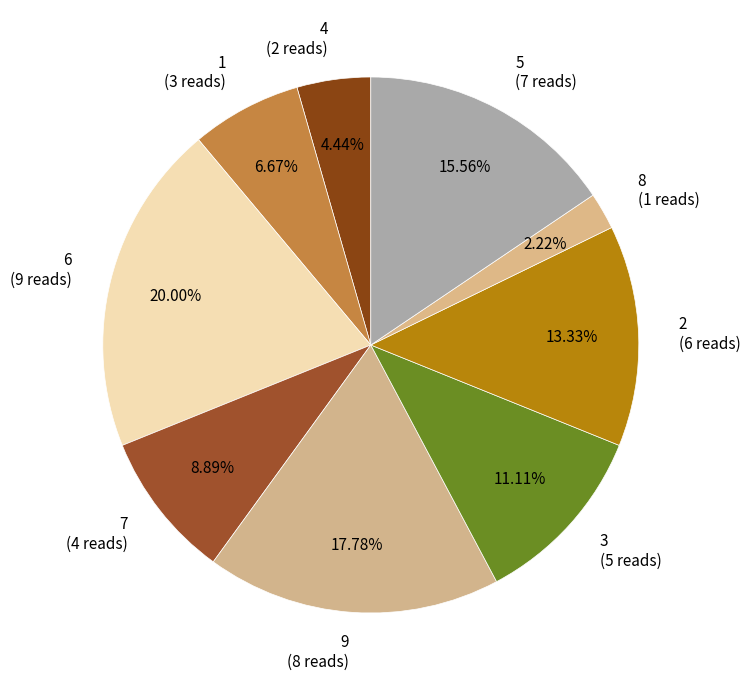

Do 7 and 4 together represent more than half of the pie?

No